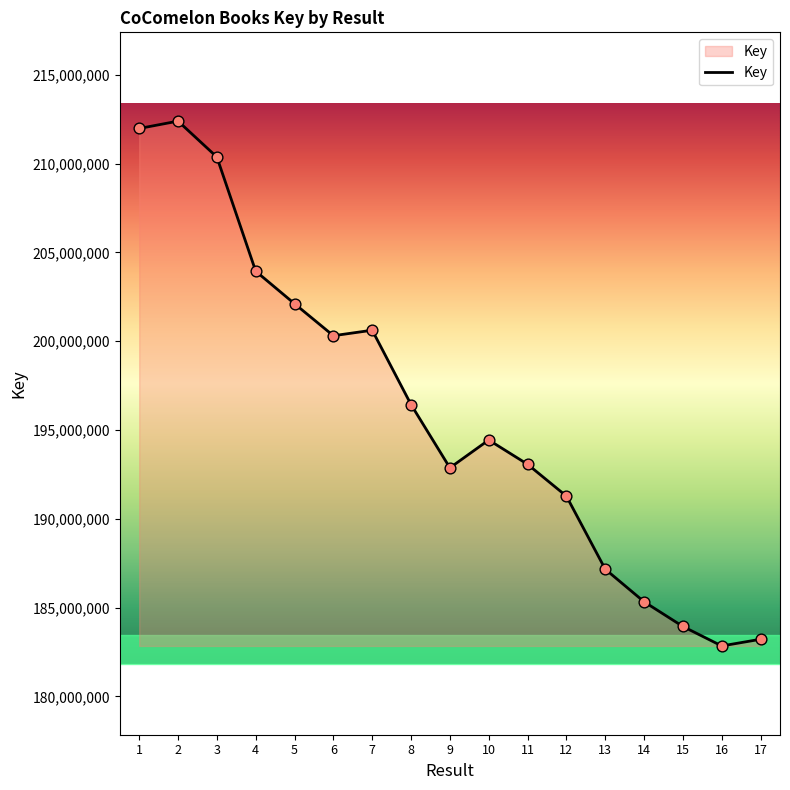

Approximately how many times larger is the value at 4 compared to 13?

1.1